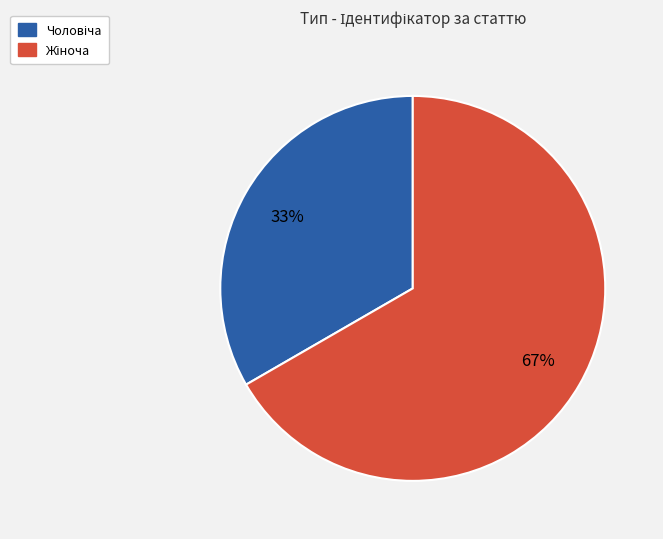

Is there any slice that represents more than half of the pie?

Yes